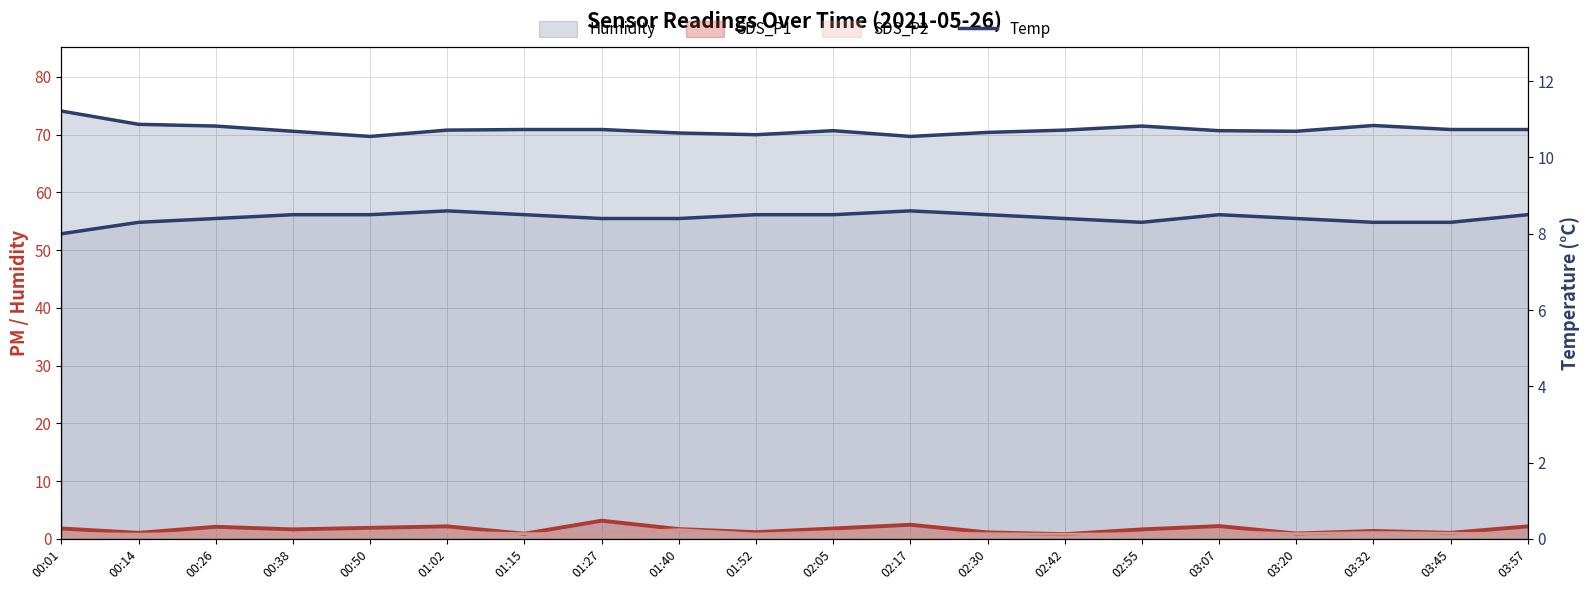

Between 01:52 and 02:55, which is larger?

01:52